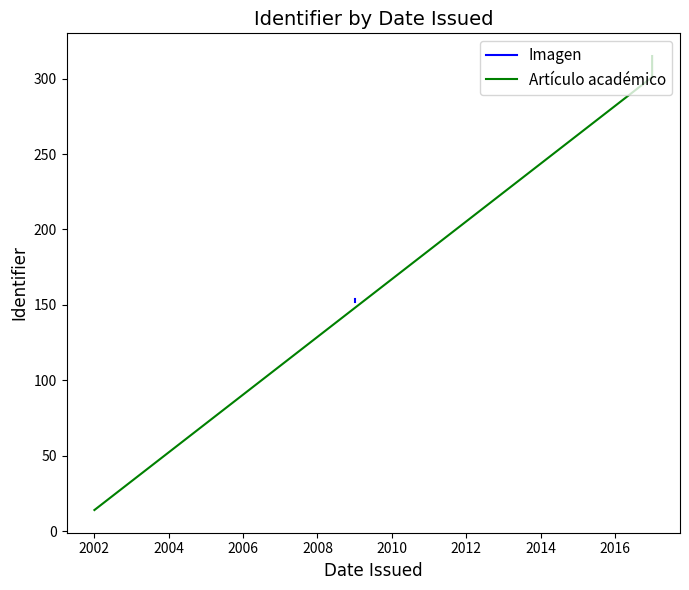

Rank the series by their maximum value, from highest to lowest.

Artículo académico, Imagen